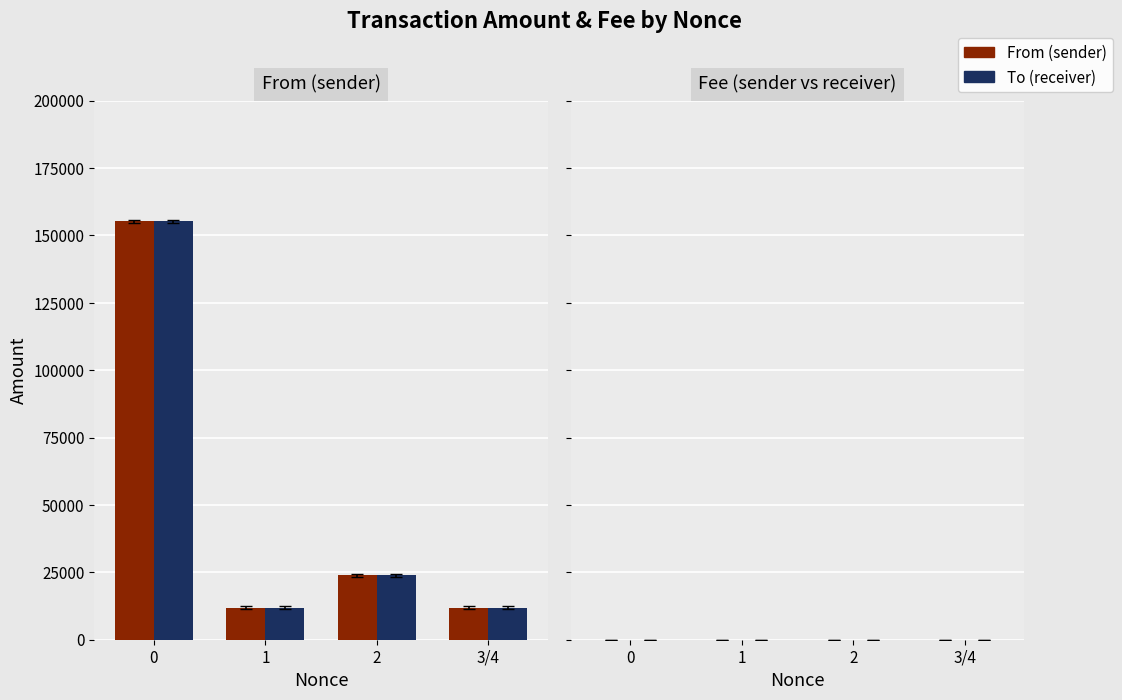

True or false: From has a value of 0.1 at 1.

False